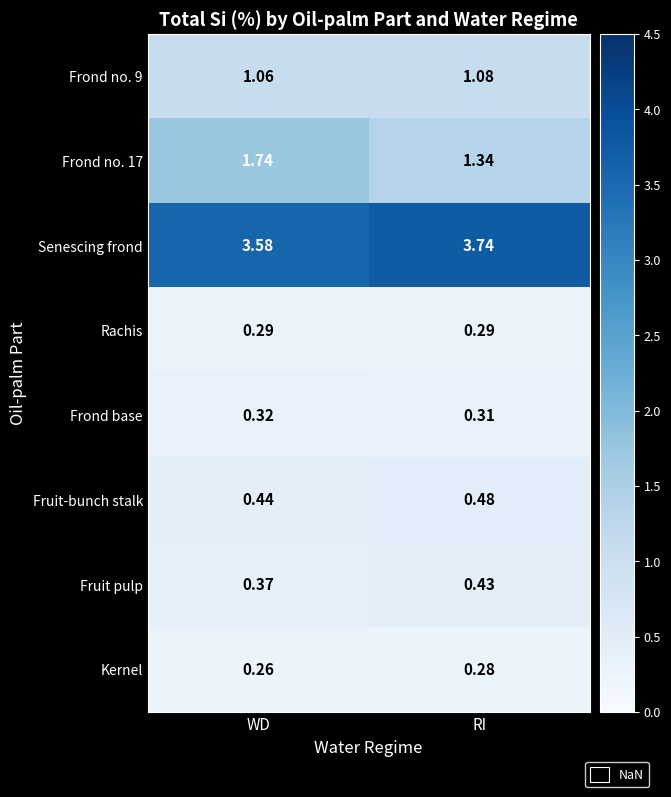

Where is Senescing frond nearest to the value 3?

WD